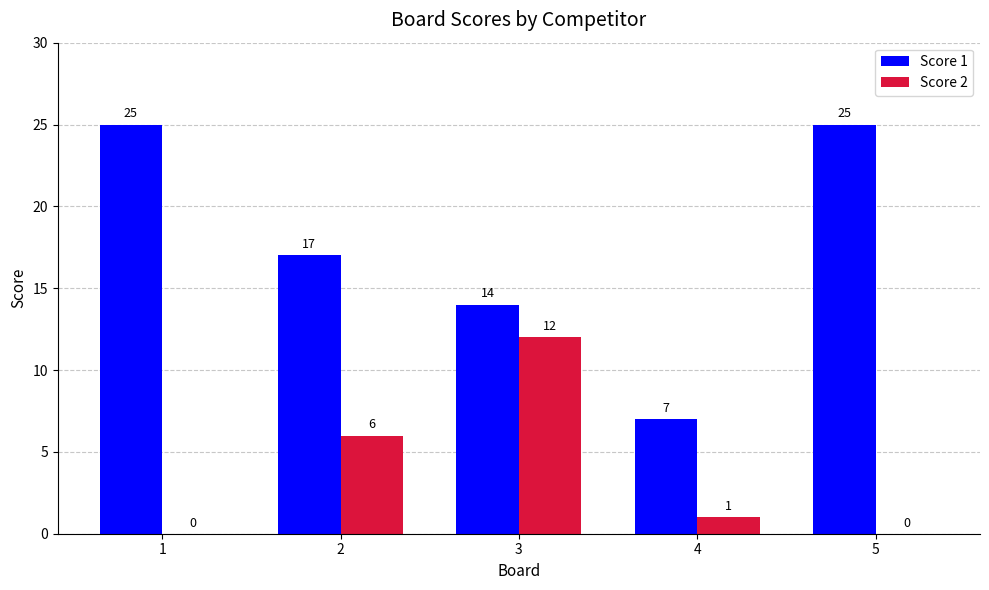

Which series has the largest total across all categories?

Score 1